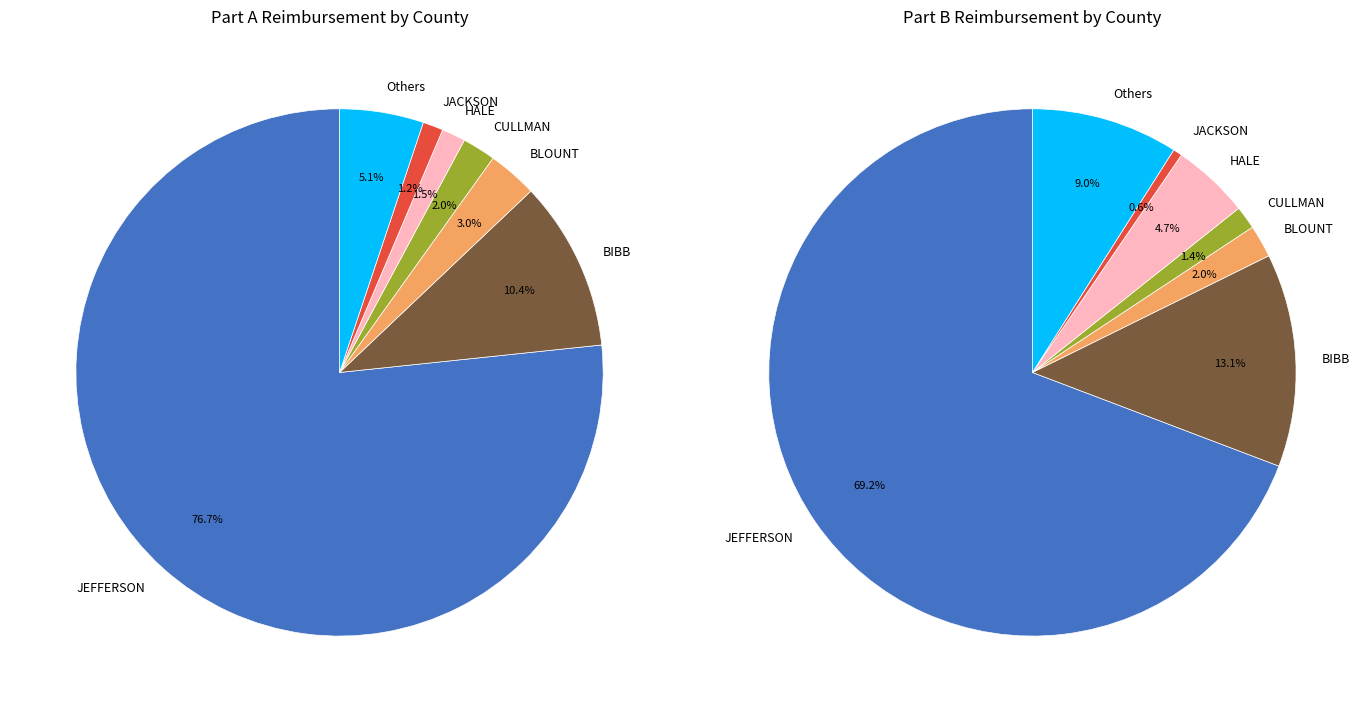

Rank the series by their average value, from highest to lowest.

Part A Total Reimbursement, Part B Total Reimbursement